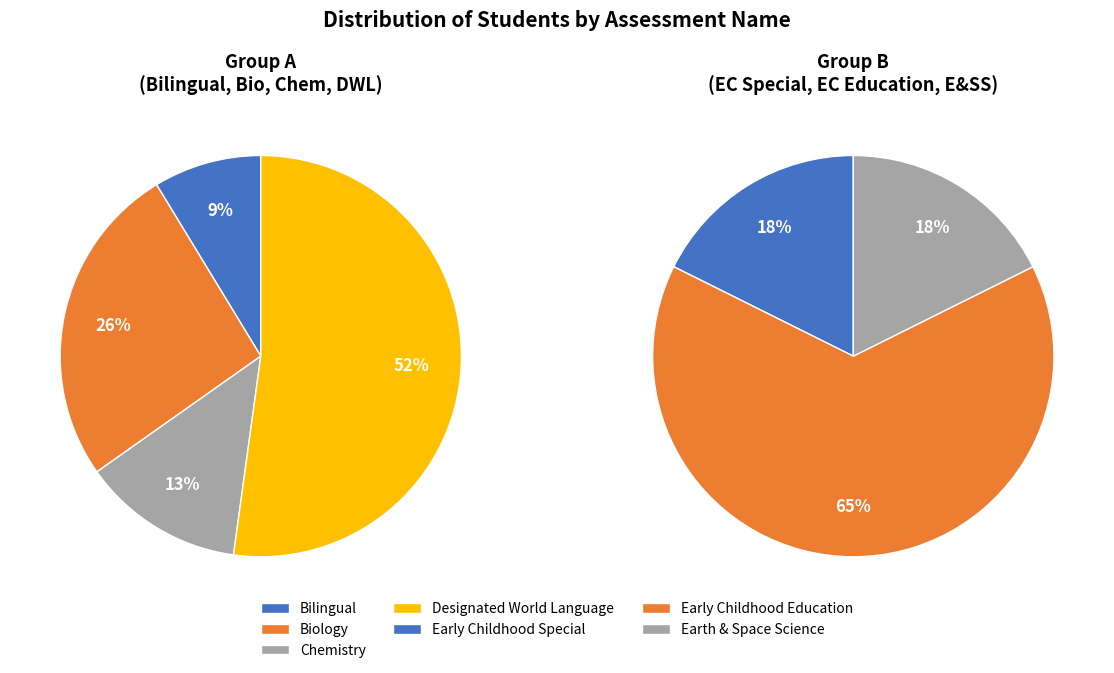

Combined, do Chemistry and Bilingual account for over 50%?

No